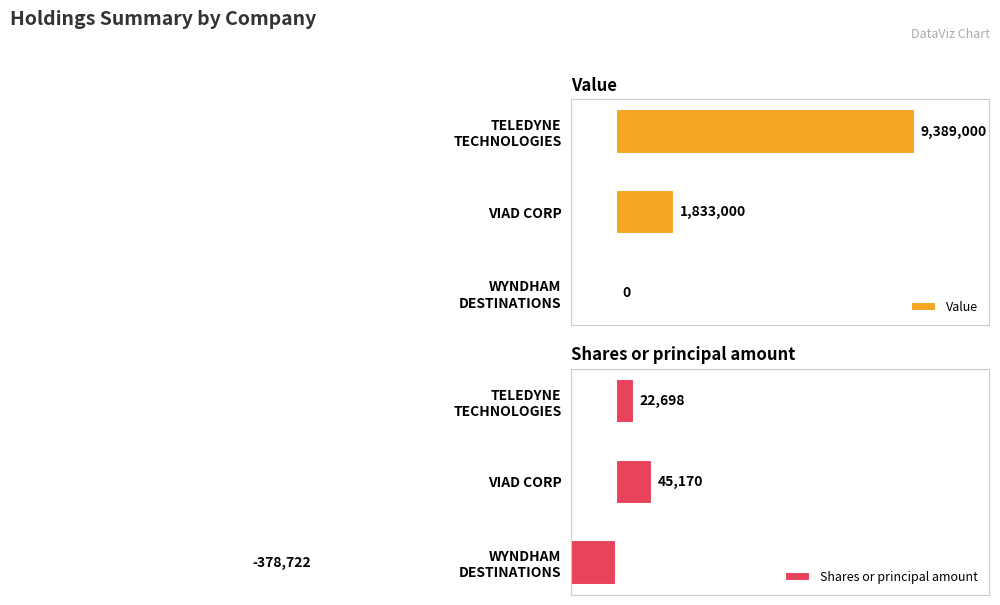

Where is Value nearest to the value 4694500?

VIAD CORP